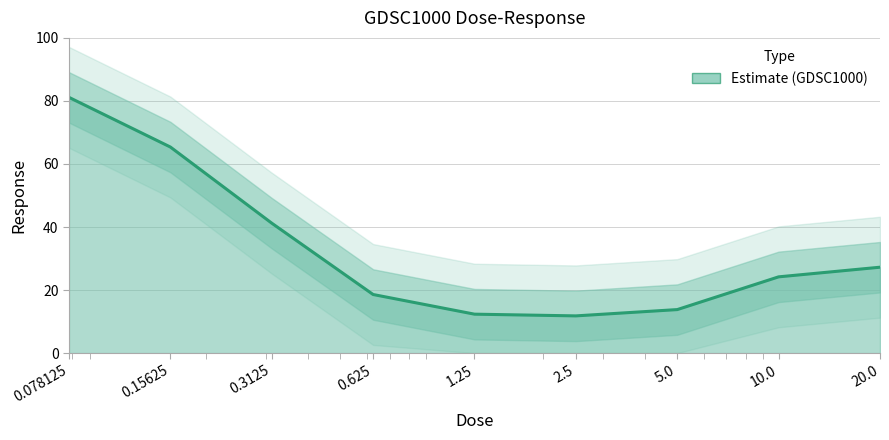

Is it true that the value at 0.15625 is 35.3?

False